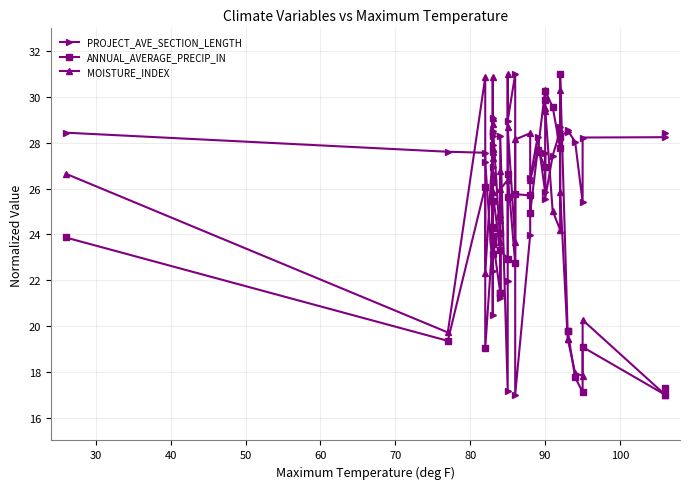

How many intersections are there between PROJECT_AVE_SECTION_LENGTH and MOISTURE_INDEX?

16